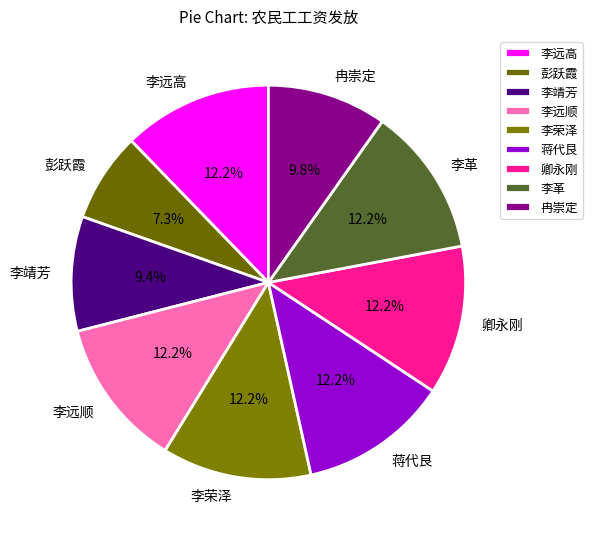

To the nearest percent, what percentage of the pie is 彭跃霞?

7%